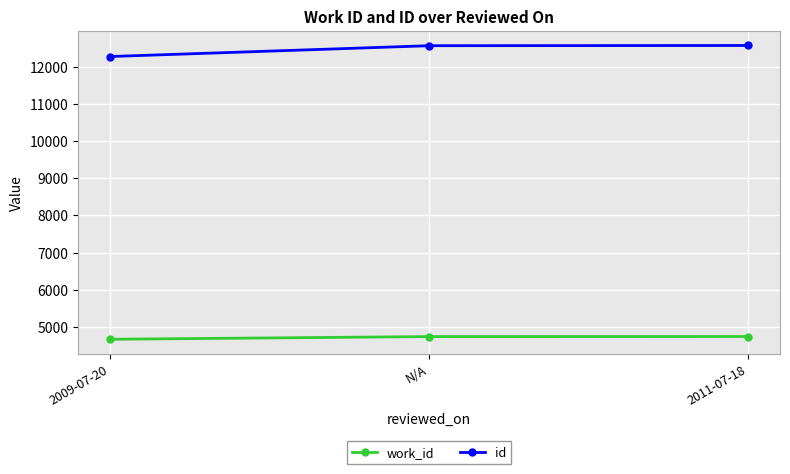

At N/A, list the series in order from smallest to largest.

work_id, id